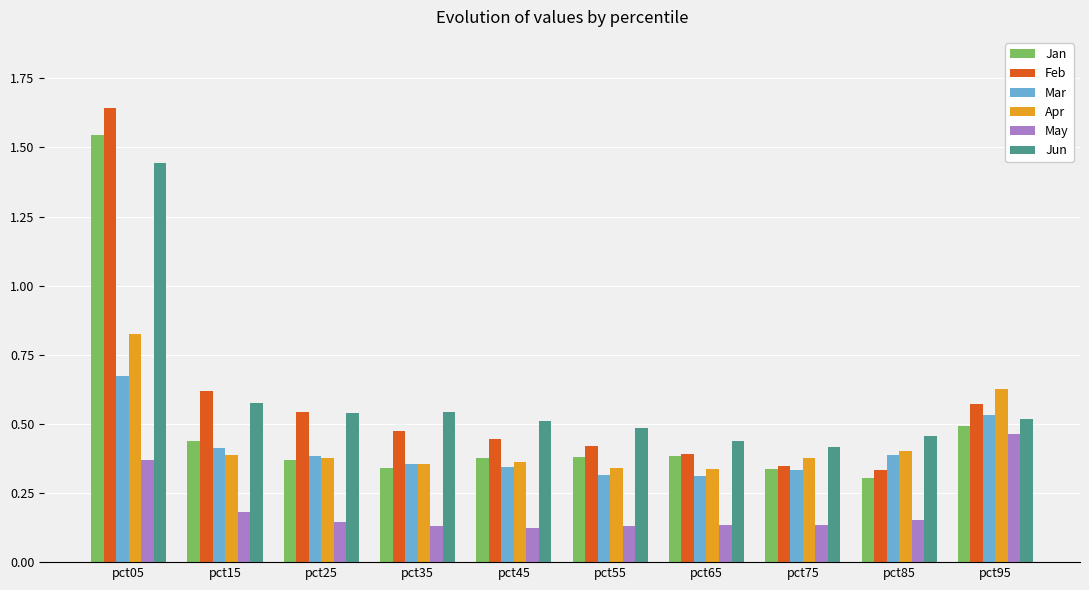

Rank the series by their maximum value, from lowest to highest.

May, Mar, Apr, Jun, Jan, Feb